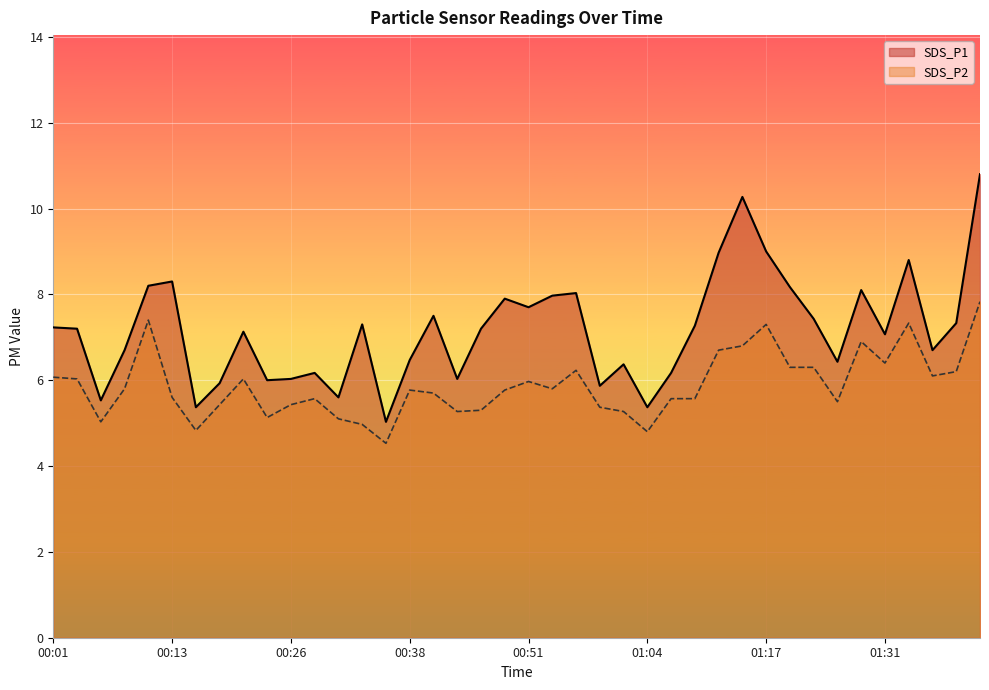

What is the maximum value for SDS_P2?

7.8